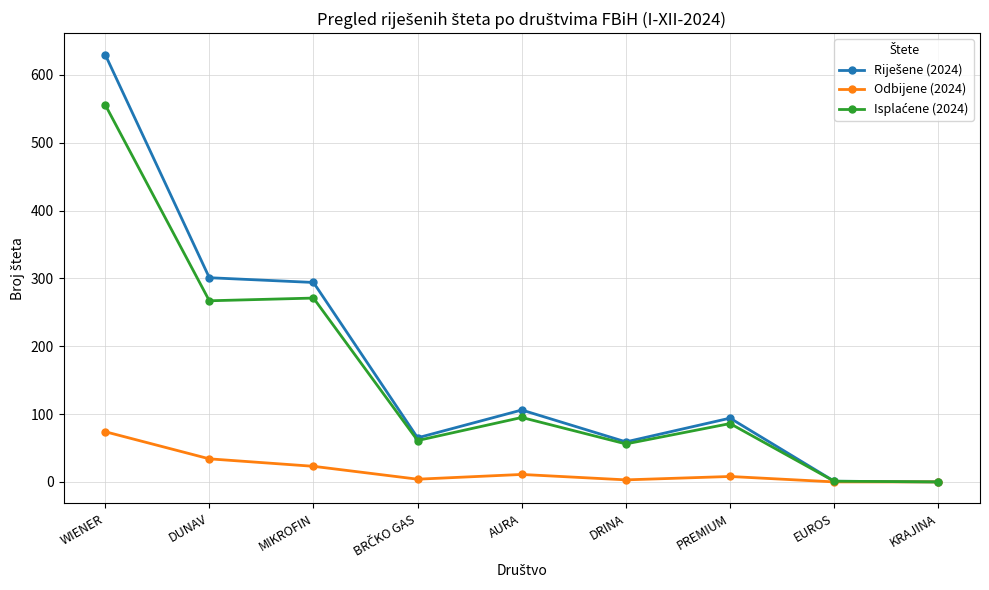

What is the spread (max minus min) of values at WIENER?

556